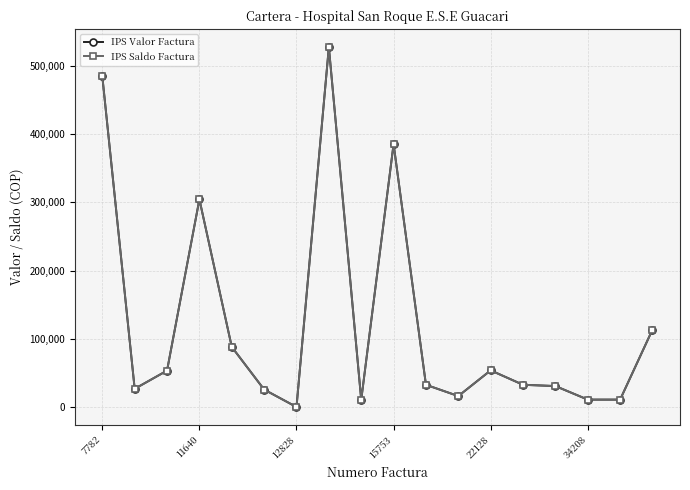

True or false: IPS Saldo Factura and IPS Valor Factura intersect in this chart.

False